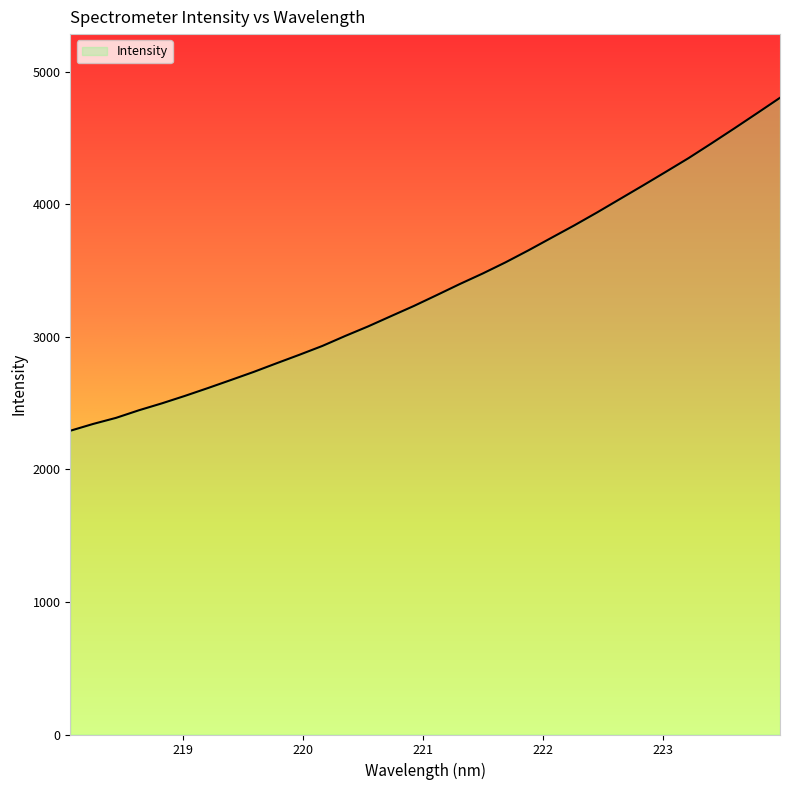

What is the greatest value displayed?

4803.8